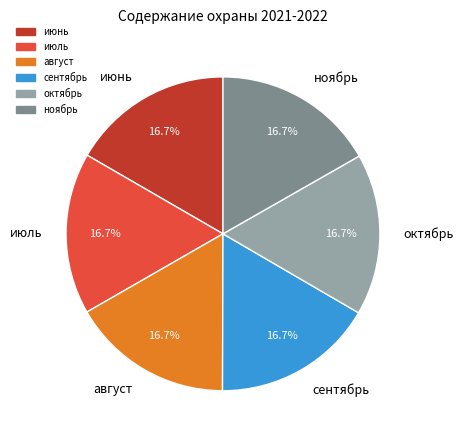

How many slices are in this pie chart?

6